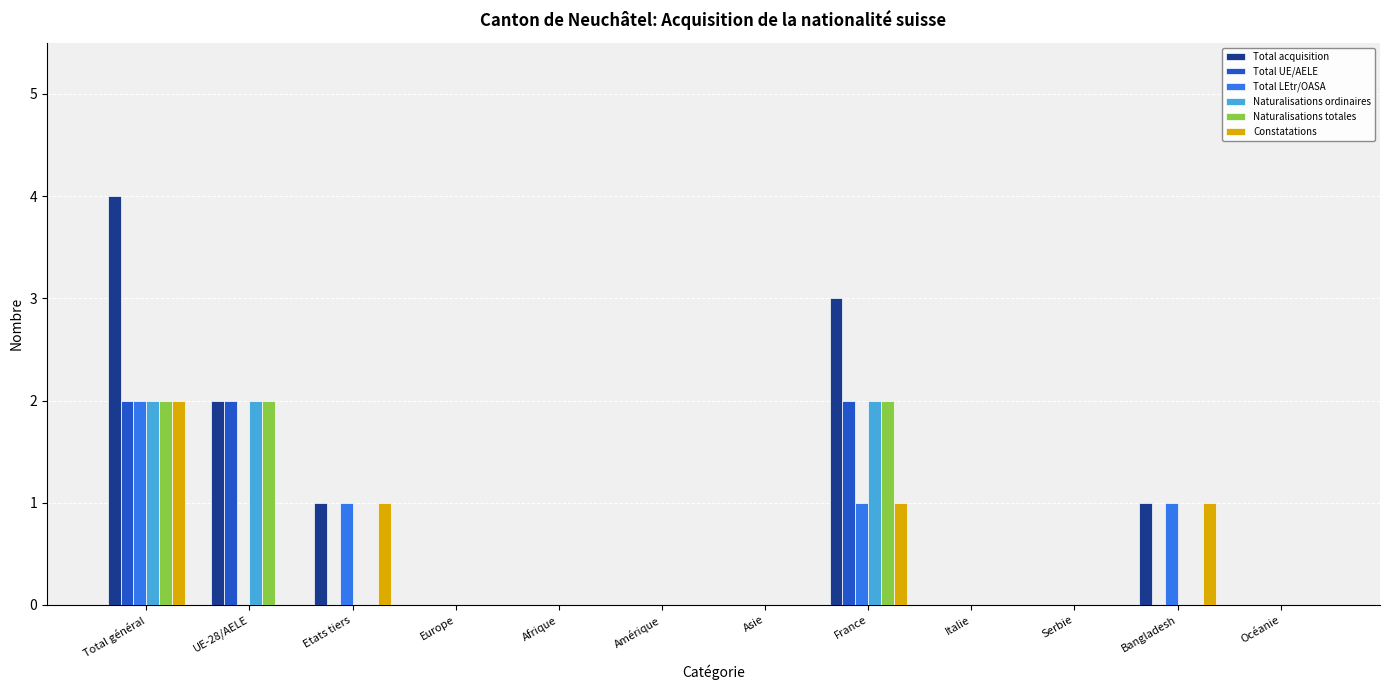

What is the highest value of the Constatations series?

2